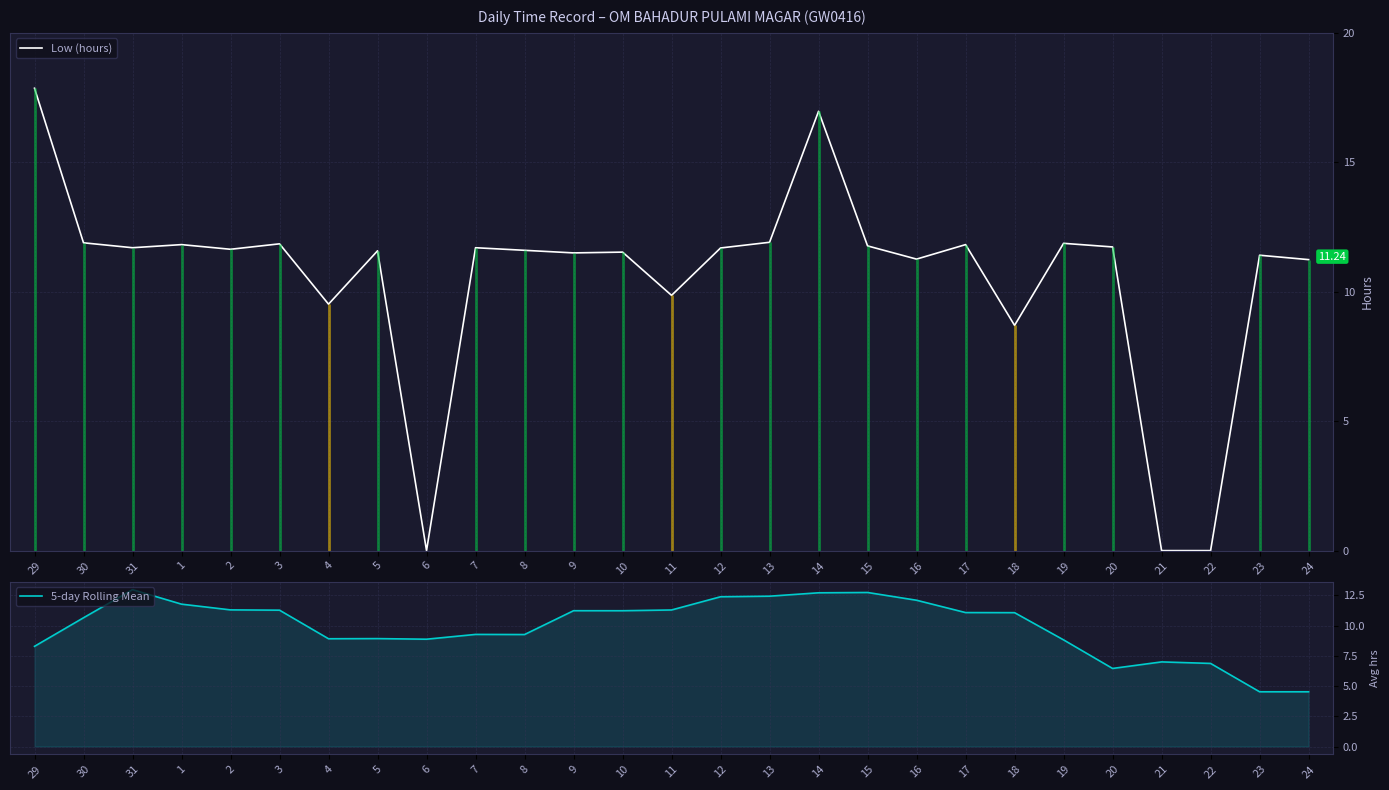

What is the total value across all series at 31?

24.7